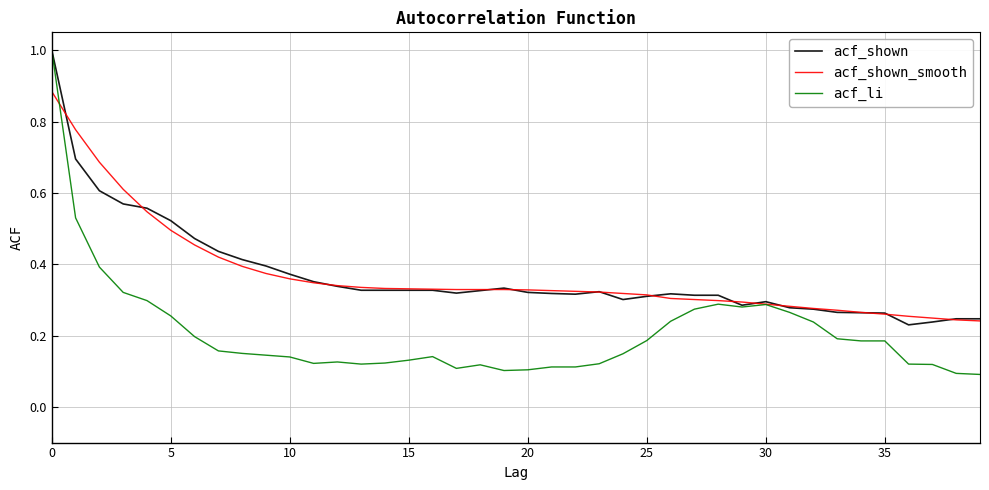

At how many categories does at least one series exceed 0?

40